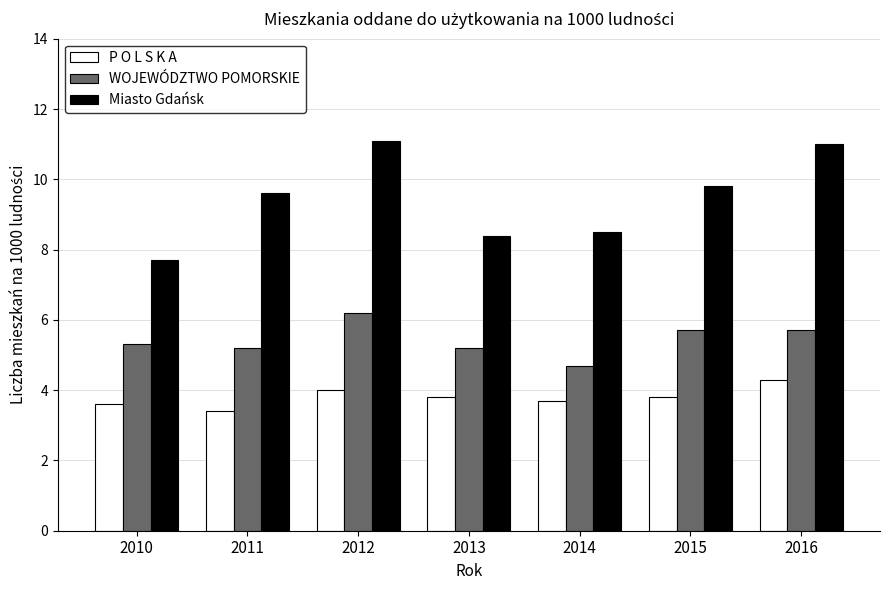

What is the difference between the highest and lowest values at 2015?

6.0